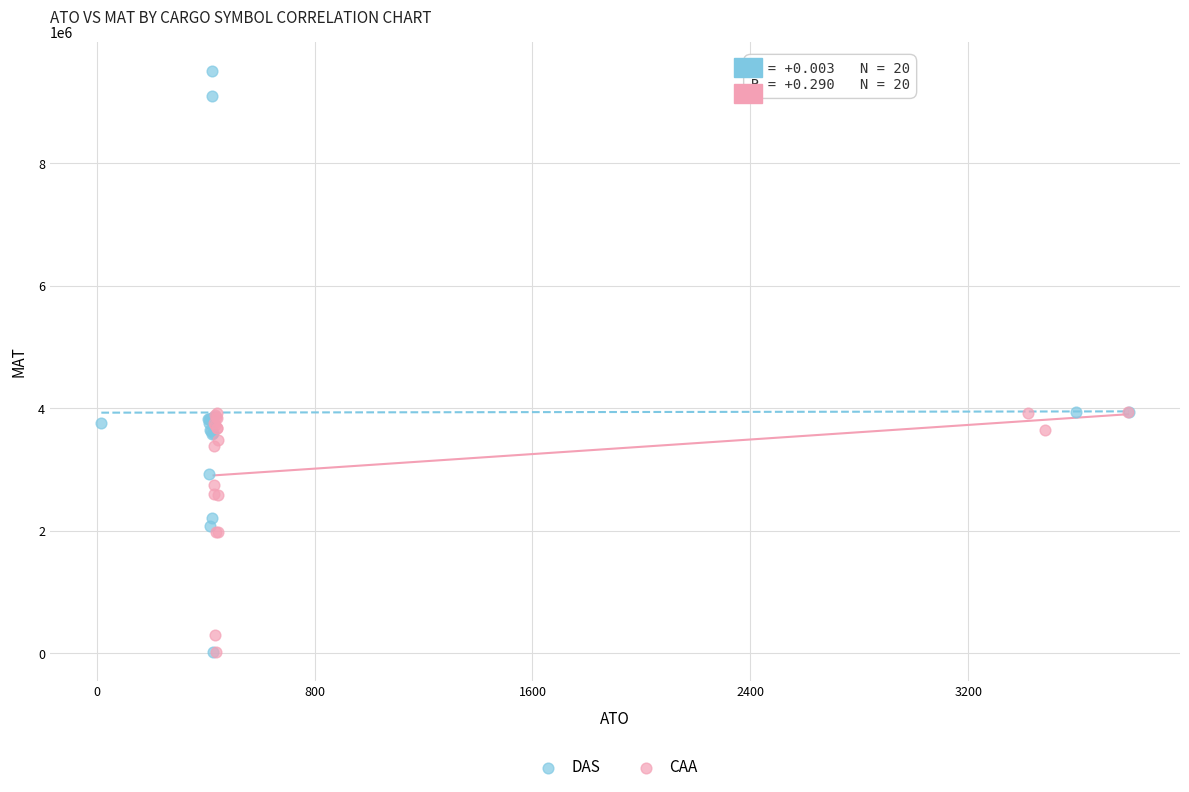

Which series has the largest Y range (max minus min)?

DAS